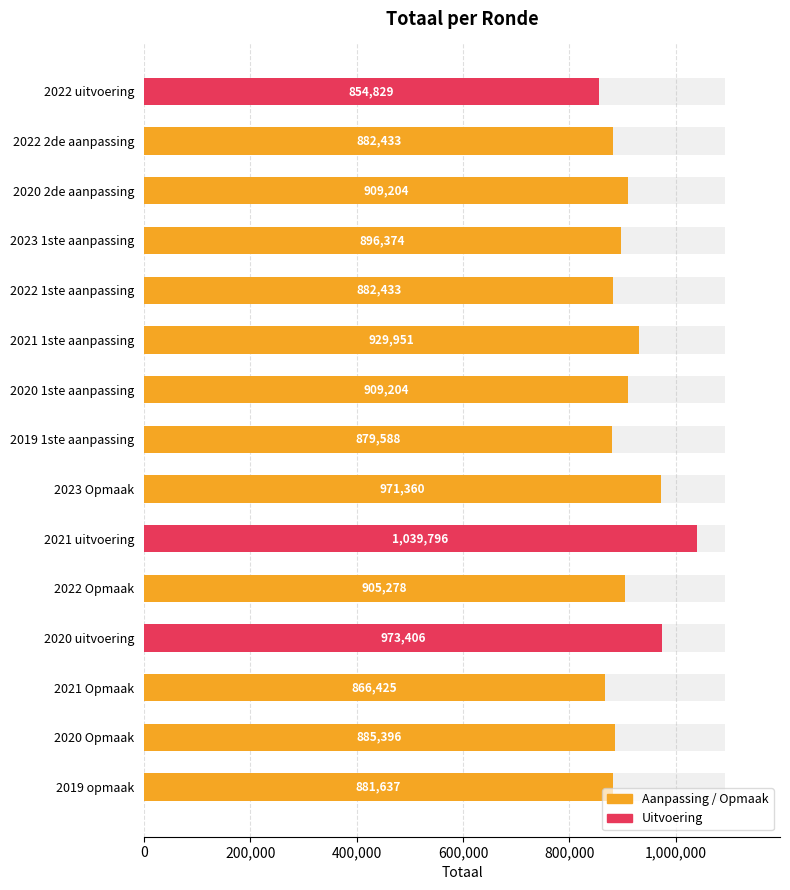

The value at 2021 Opmaak is 236164. True or false?

False